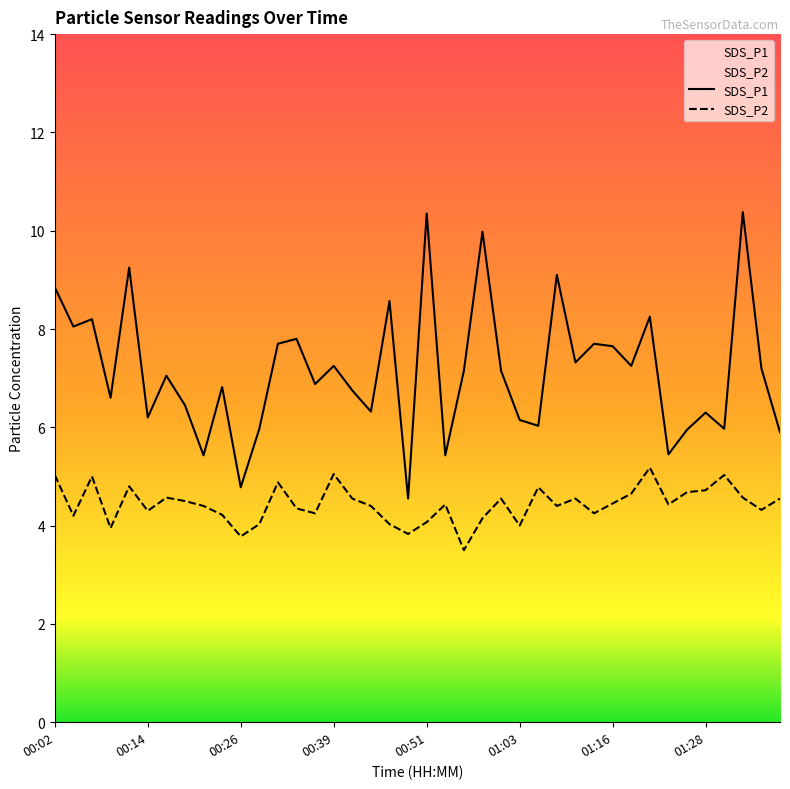

How many lines are shown in the chart?

2